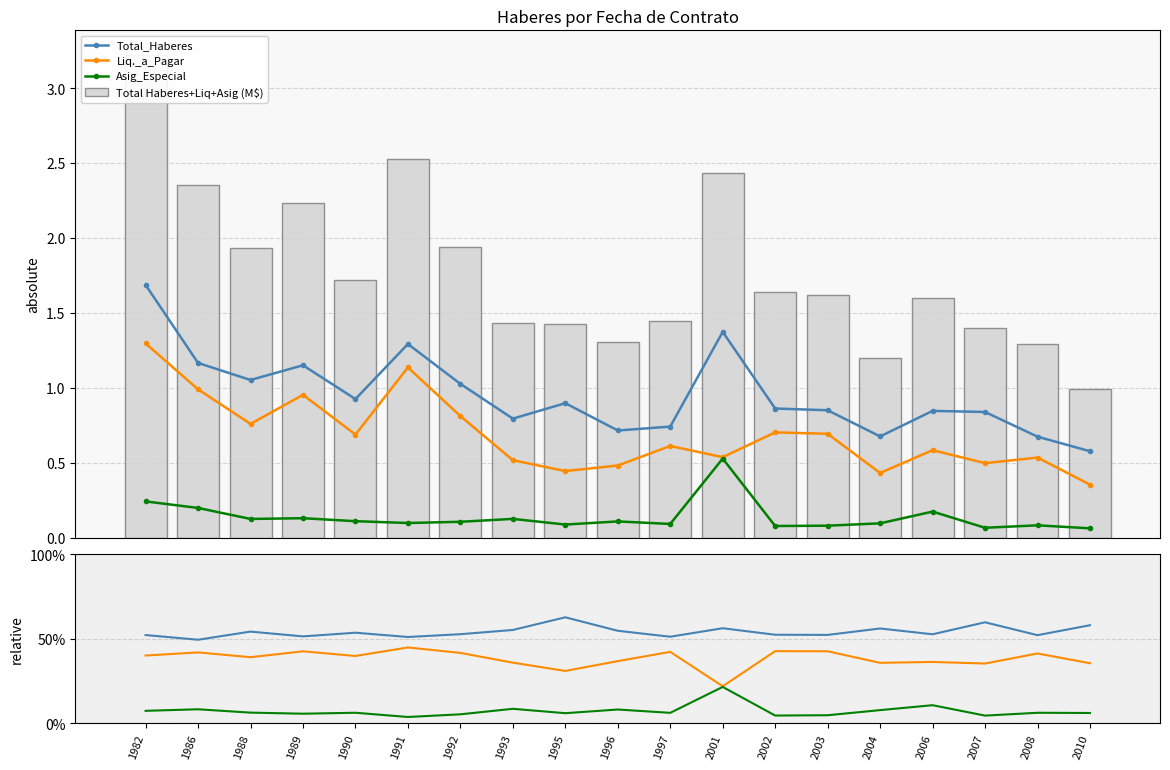

Where does the Total_Haberes series first go above 52?

1982